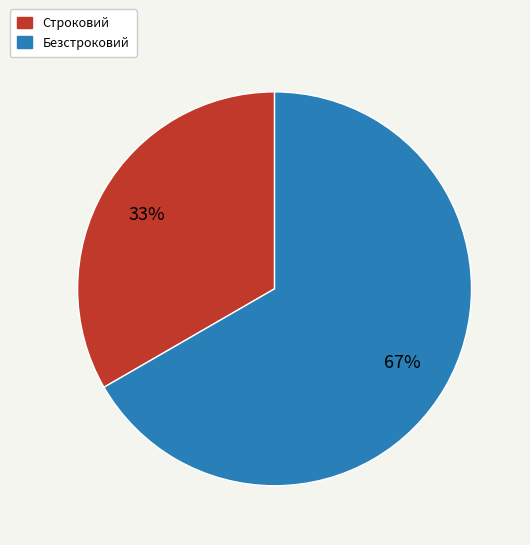

To the nearest percent, what percentage of the pie is Строковий?

33%